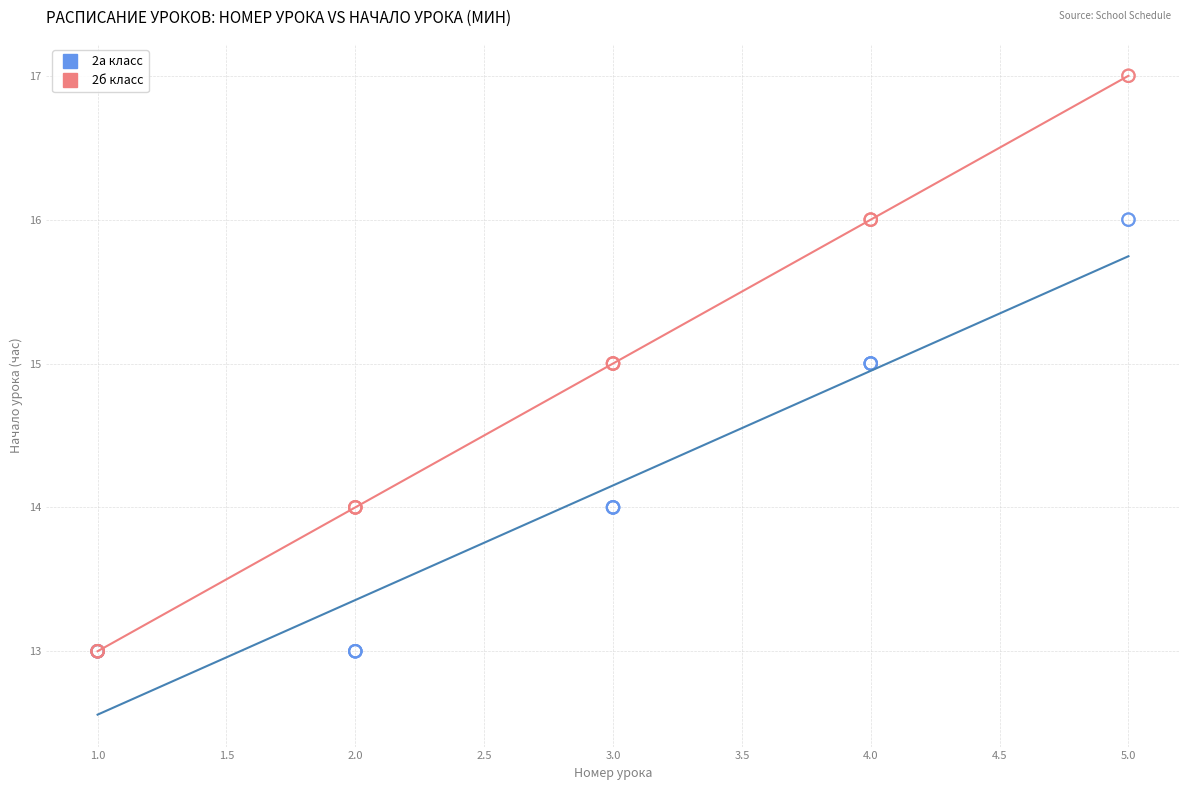

What are all the series names shown in the legend?

2а класс, 2б класс